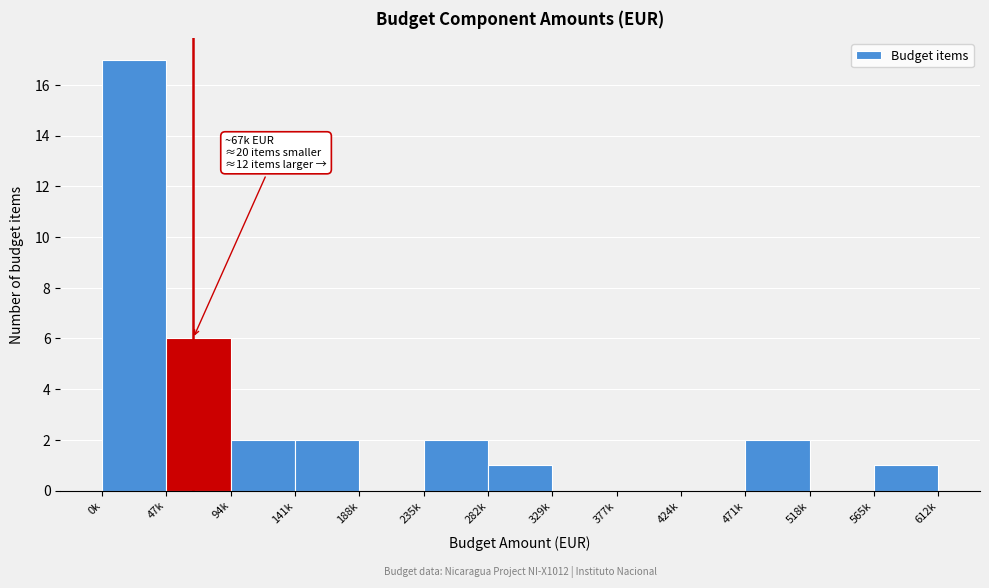

Reading left to right, list all the values displayed in this chart.

0k=17	47k=6	94k=2	141k=2	188k=0	235k=2	282k=1	329k=0	377k=0	424k=0	471k=2	518k=0	612k=1